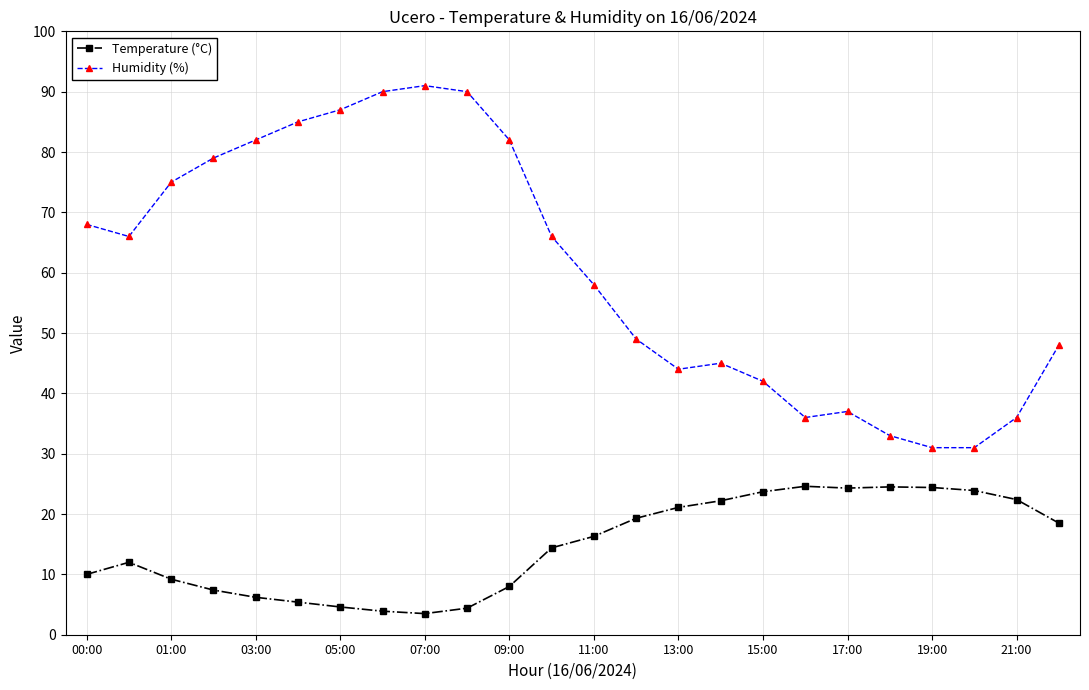

Which series has the largest range (max minus min)?

Humidity (%)